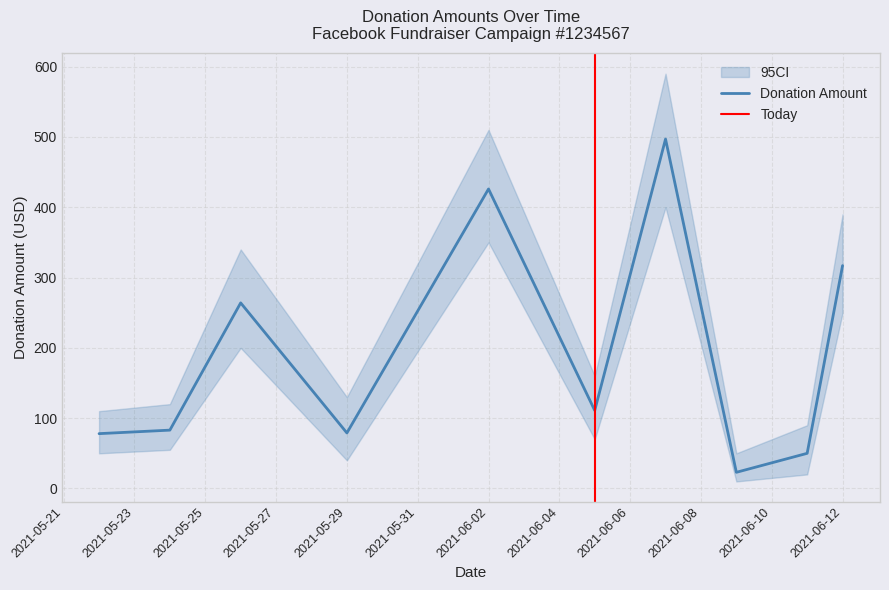

How many points are lower than both their immediate neighbors (excluding endpoints)?

3